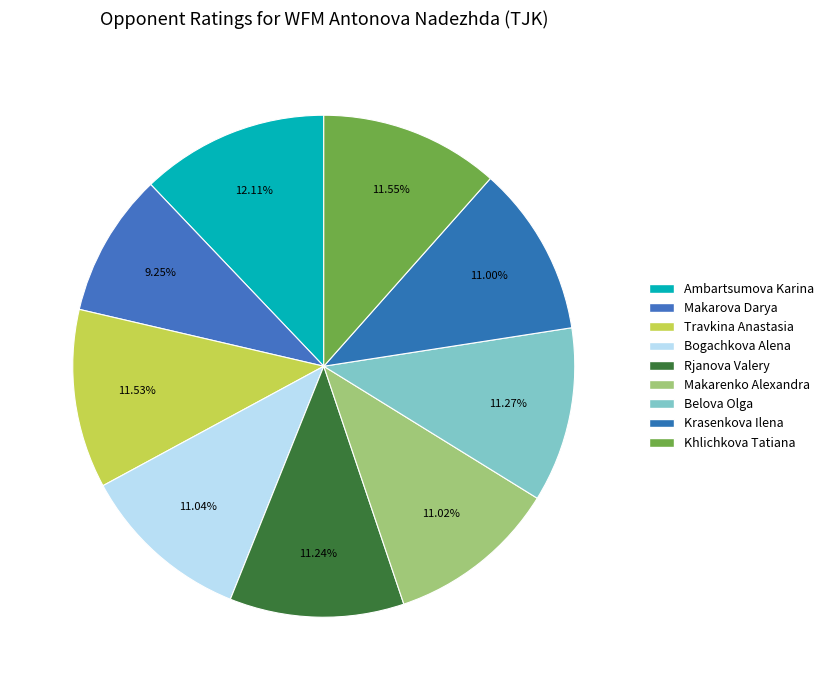

How many slices are in this pie chart?

9